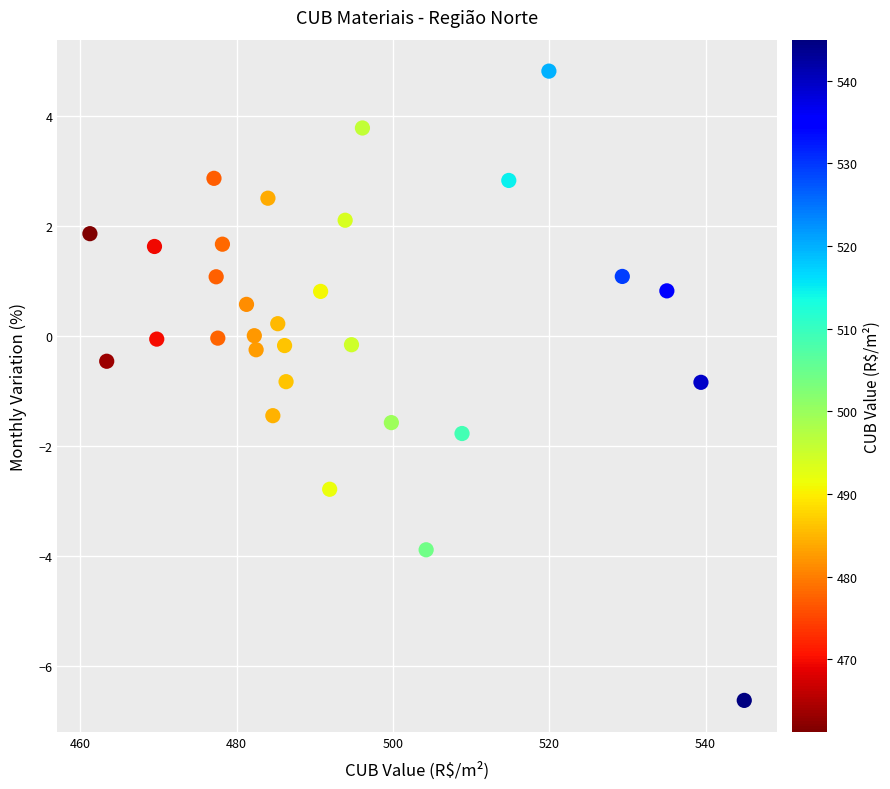

What is the range of Y values (max minus min)?

11.4